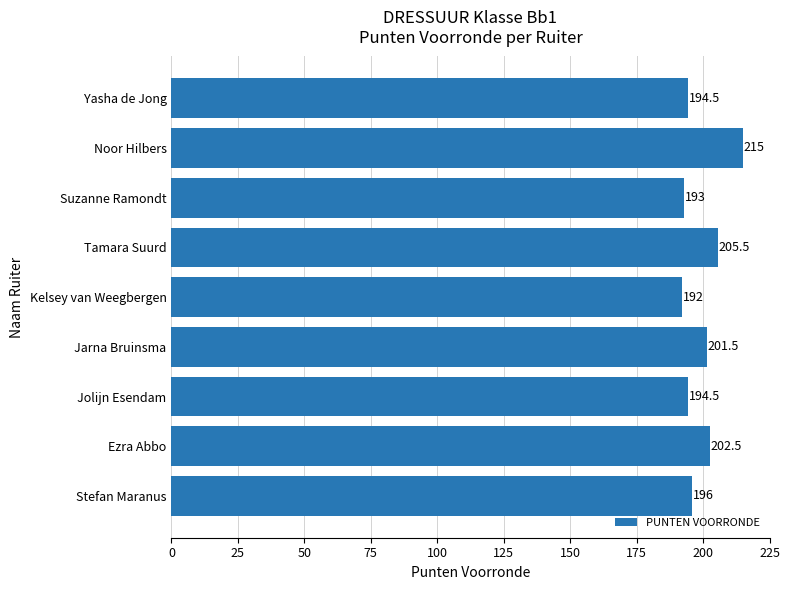

Does the chart contain stacked bars?

No